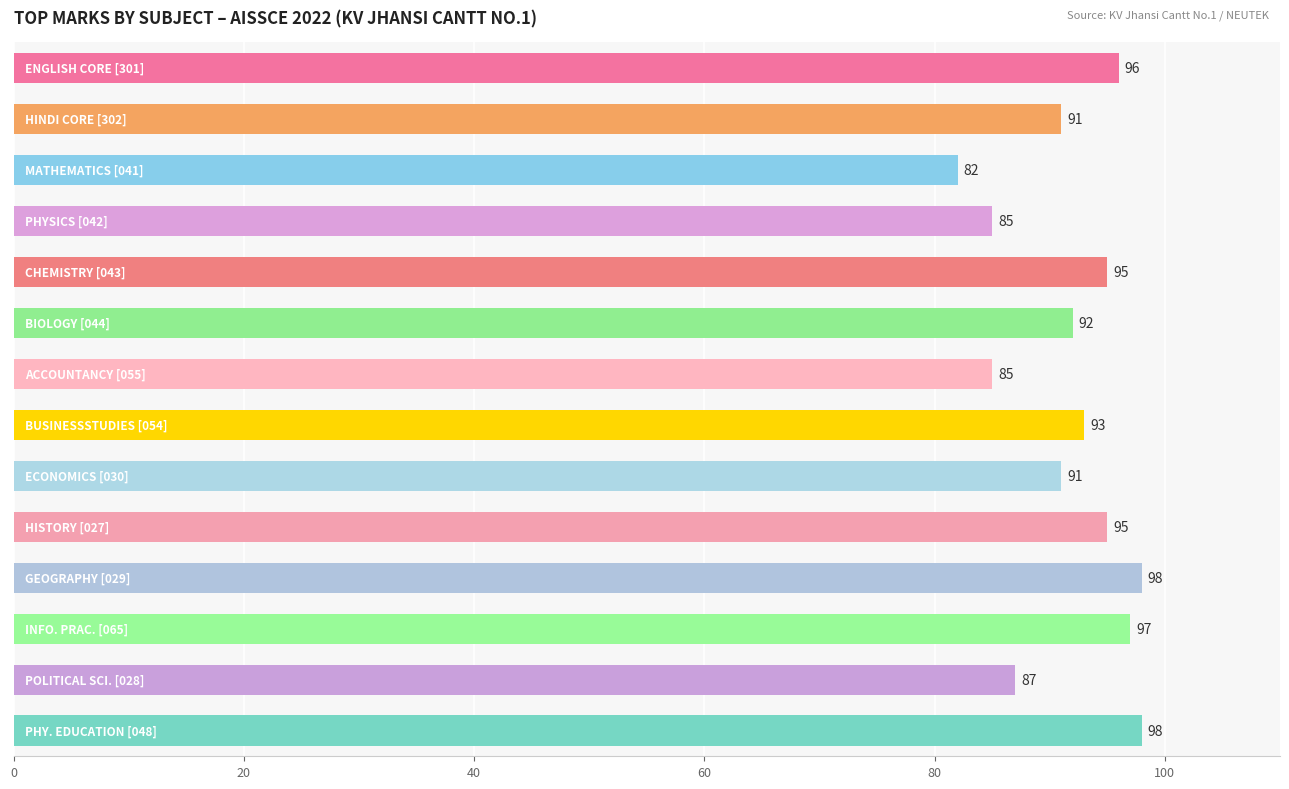

Are the bars grouped side by side (vs. stacked)?

No